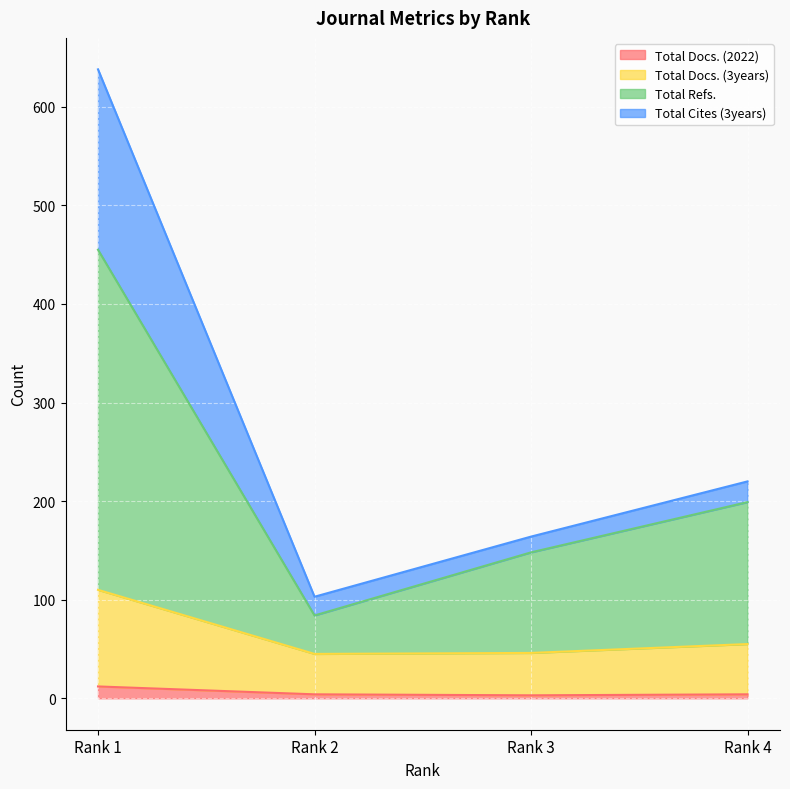

At how many categories does at least one series exceed 472?

1